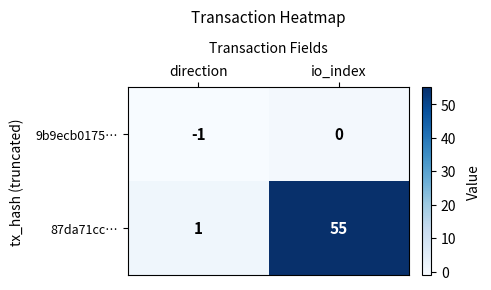

Reading right to left, transcribe all the data shown in this chart.

9b9ecb0175…: 0	-1
87da71cc…: 55	1